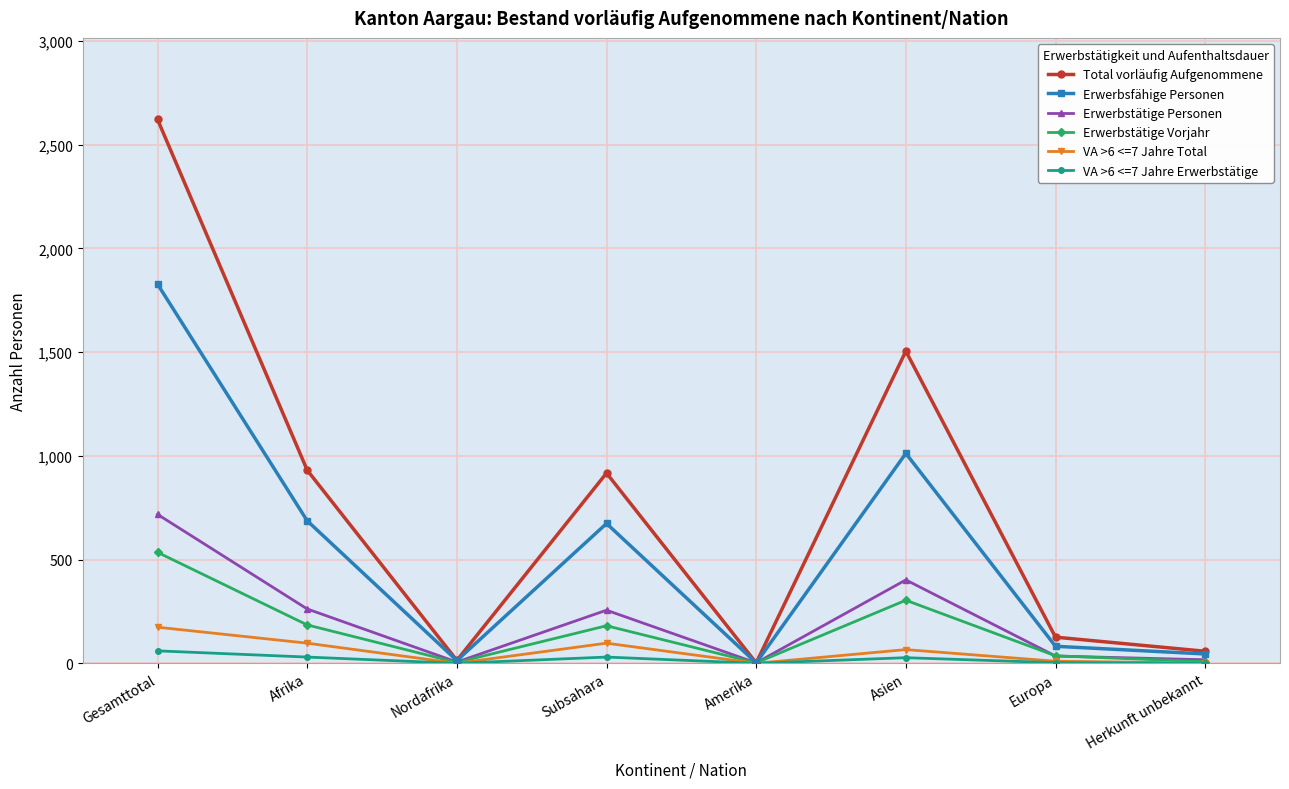

Is it true that VA >6 <=7 Jahre Total equals 66 at Asien?

True